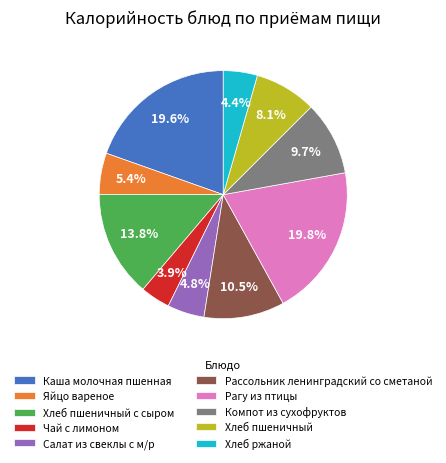

Which slice is the smallest?

Чай с лимоном